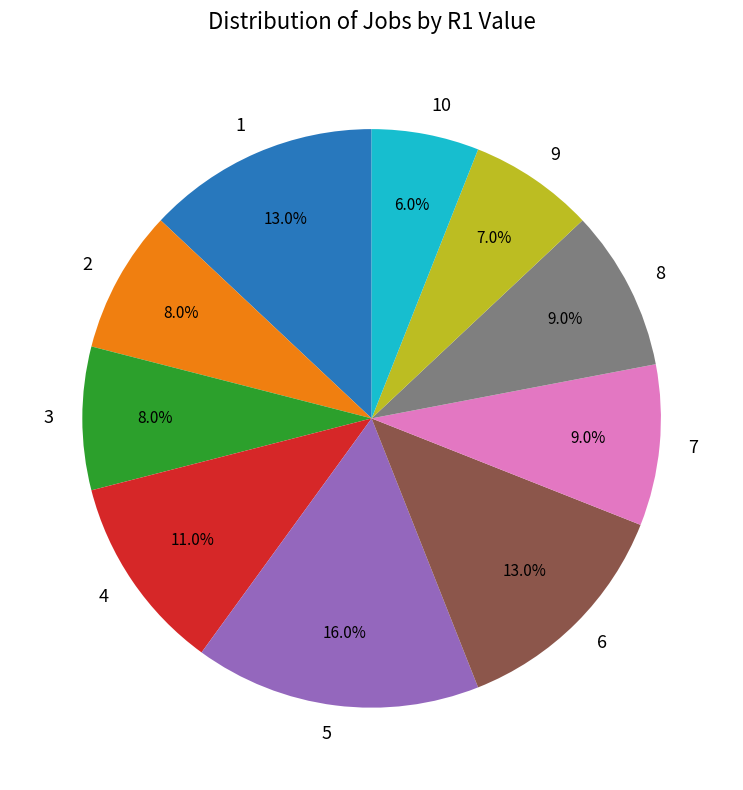

What percentage is the 1 slice, to the nearest percent?

13%